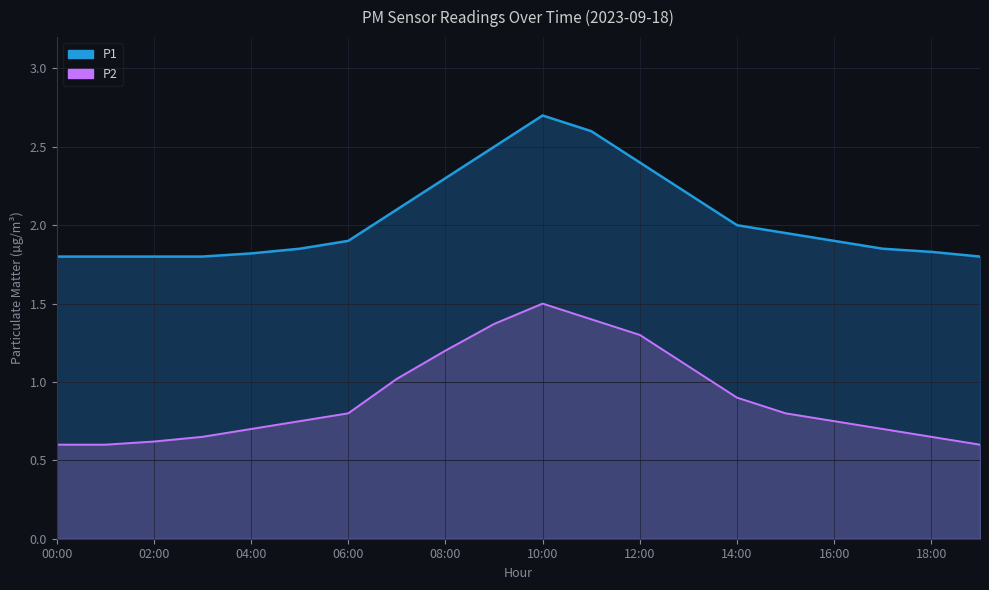

At which category is the sum across all series the highest?

10:00